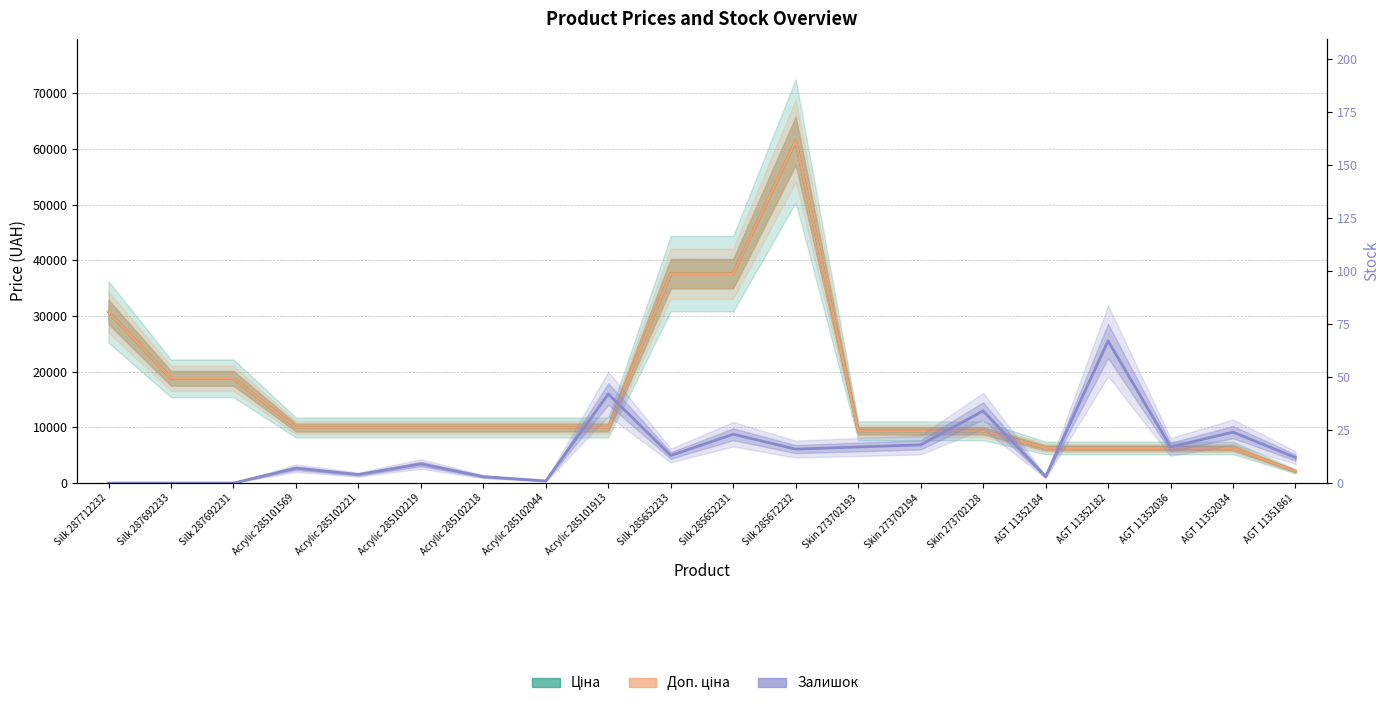

What is the difference between the maximum and minimum values in the Доп. ціна series?

59326.3